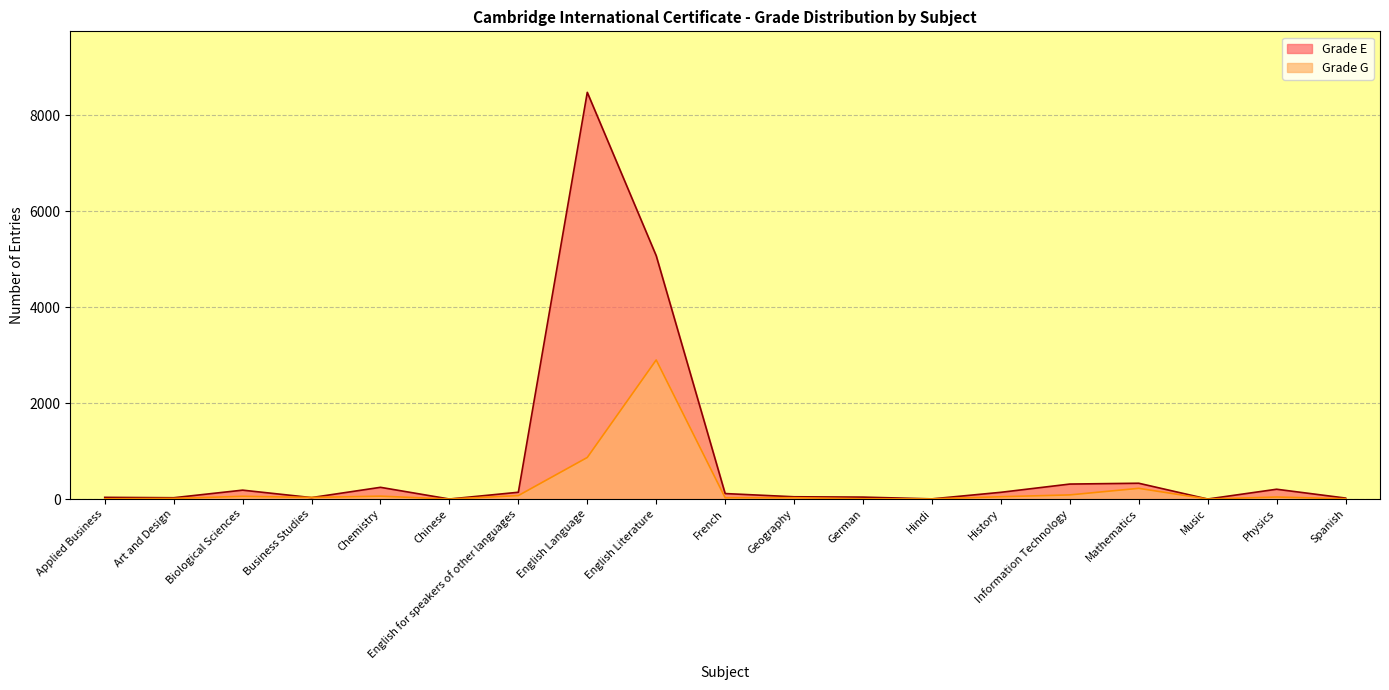

How many positive values does the Grade G series have?

17